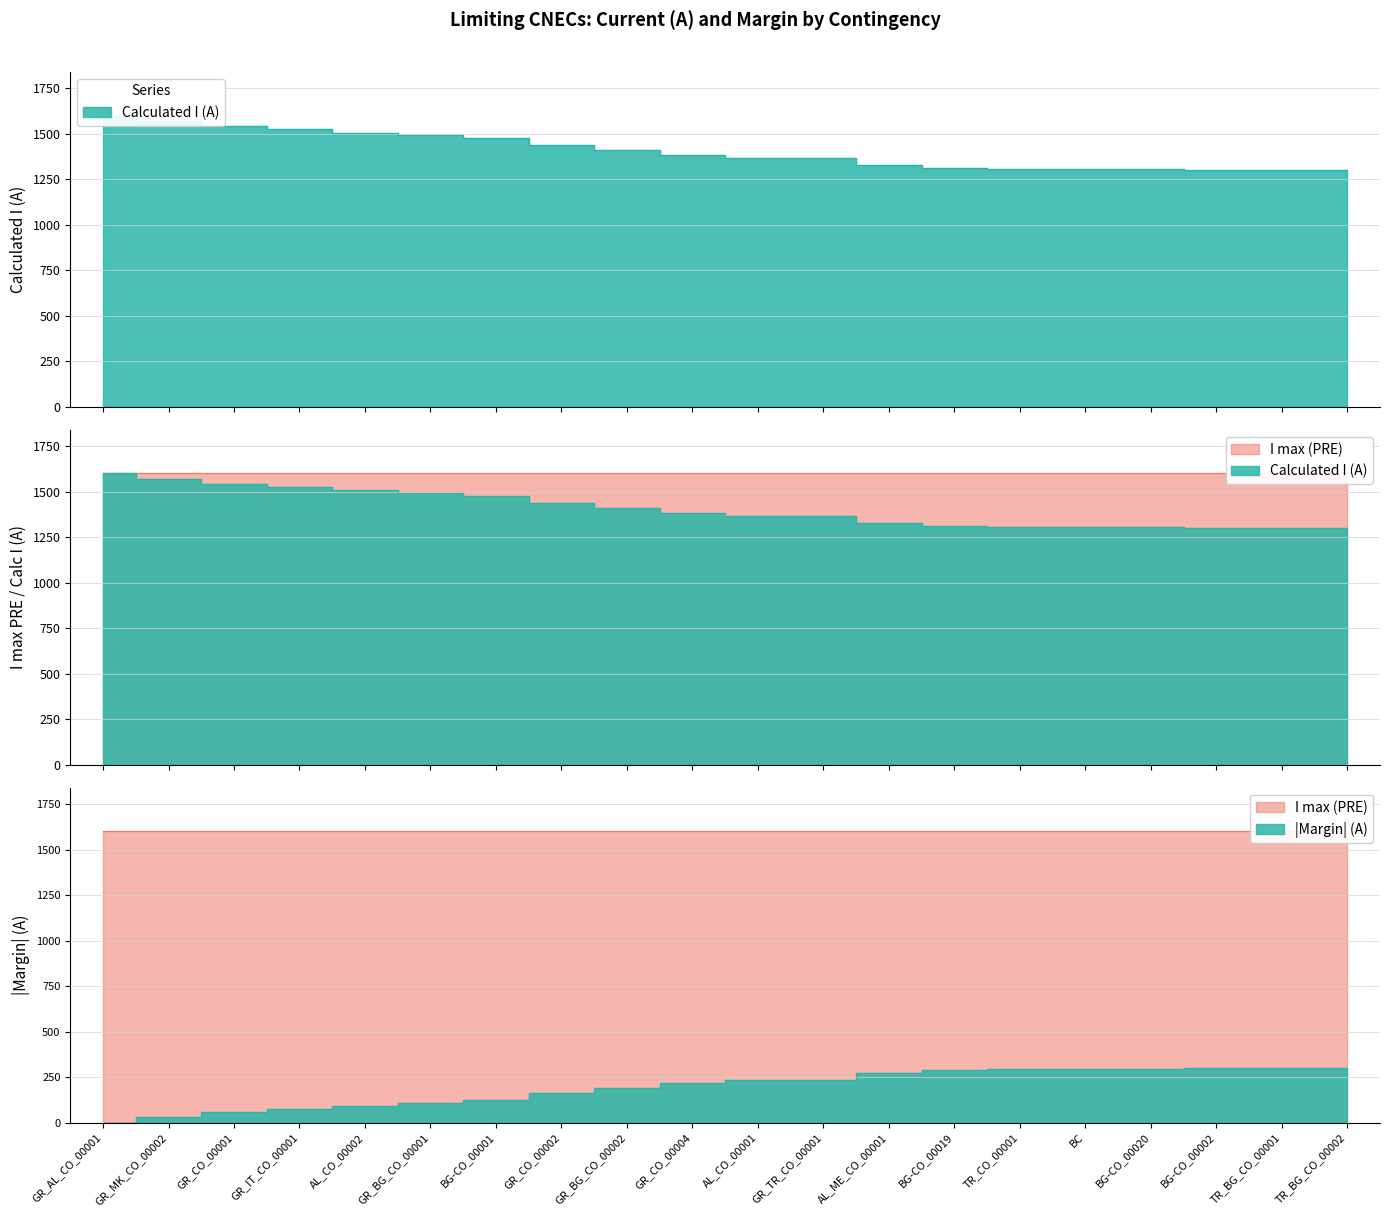

Which label corresponds to the smallest value in the chart?

GR_AL_CO_00001